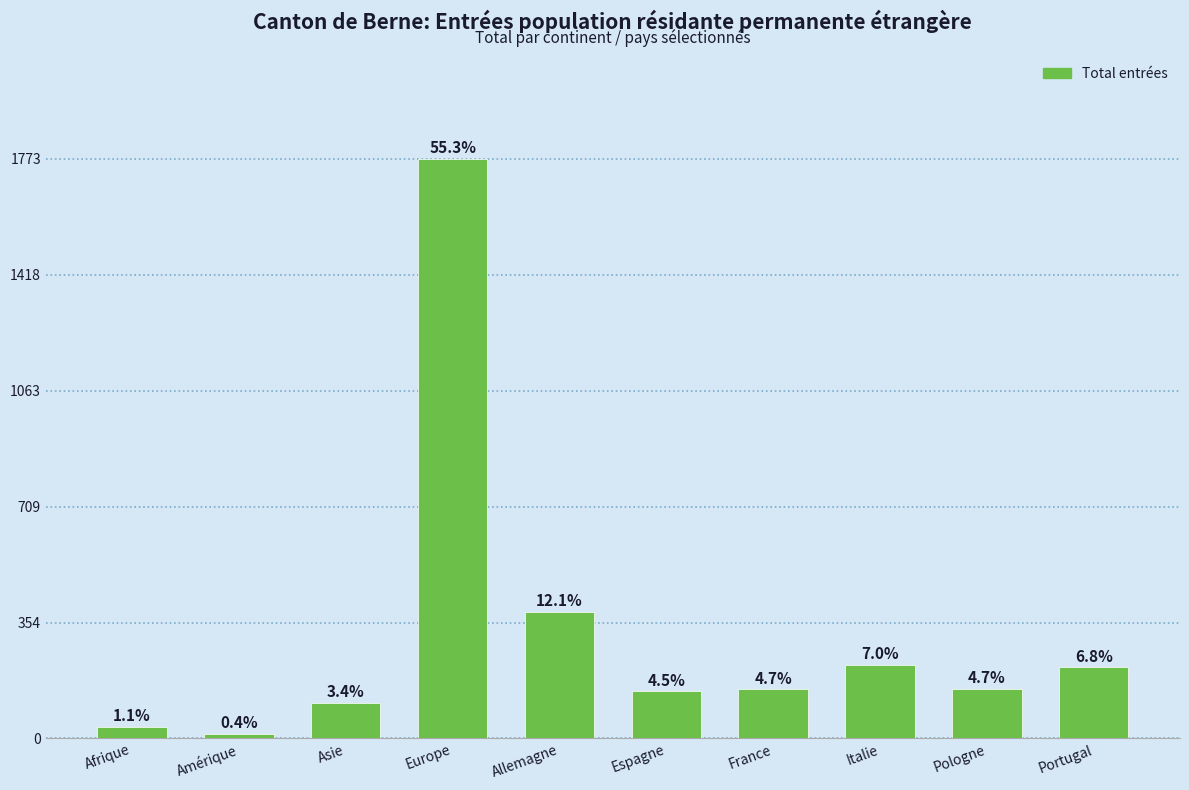

List the labels in order of value, smallest first.

Amérique, Afrique, Asie, Espagne, France, Pologne, Portugal, Italie, Allemagne, Europe